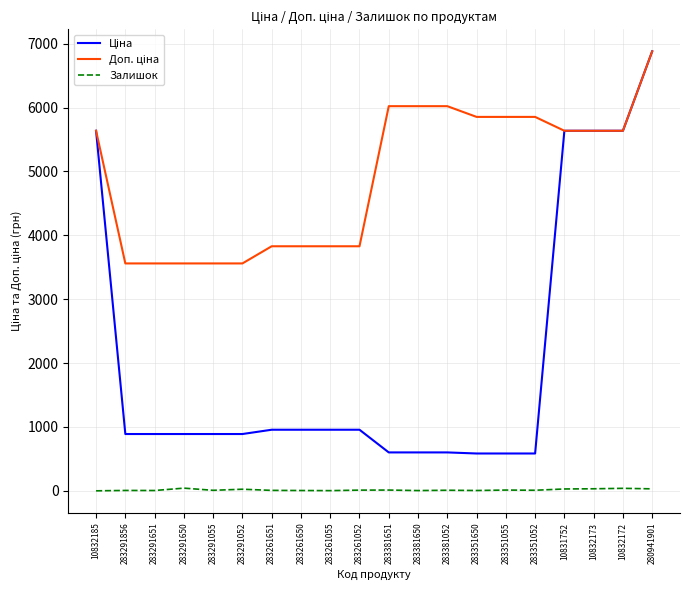

The Залишок series shows 5.0 at 283381650. True or false?

True